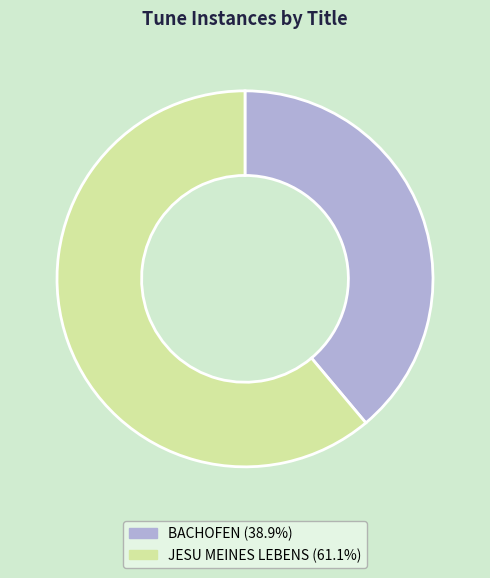

What is the ratio of the value at BACHOFEN to the value at JESU MEINES LEBENS?

0.6